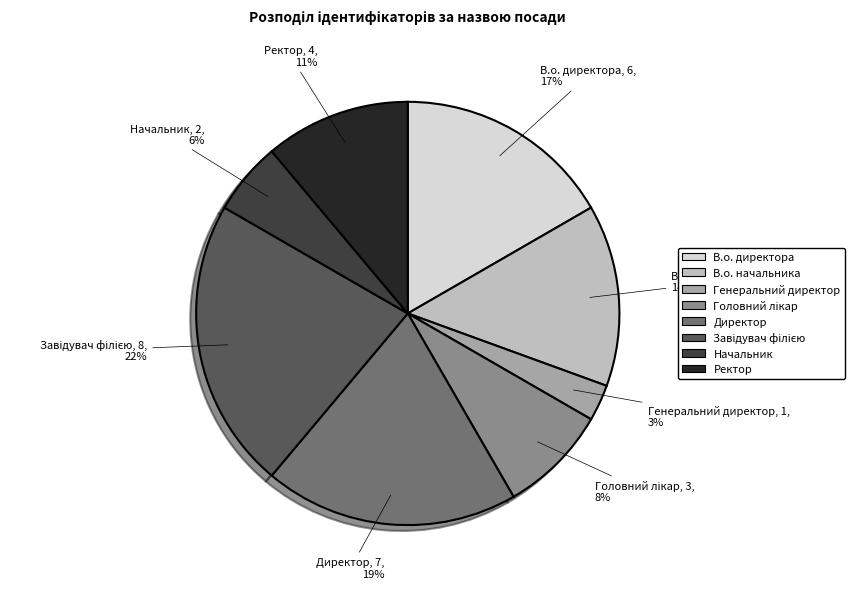

What percentage is the Ректор slice, to the nearest percent?

11%